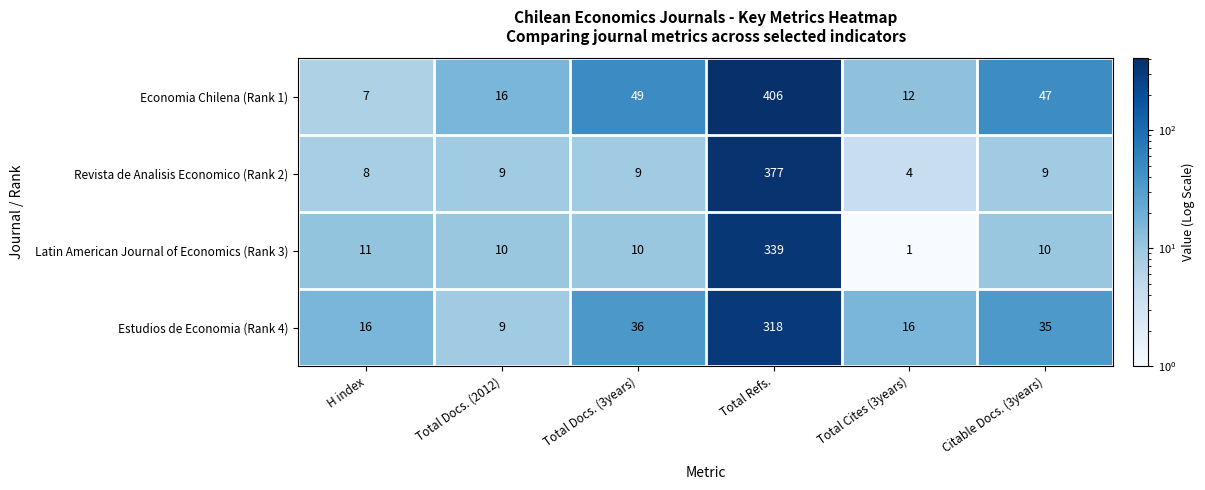

True or false: Economia Chilena (Rank 1) has a value of 47 at Citable Docs. (3years).

True